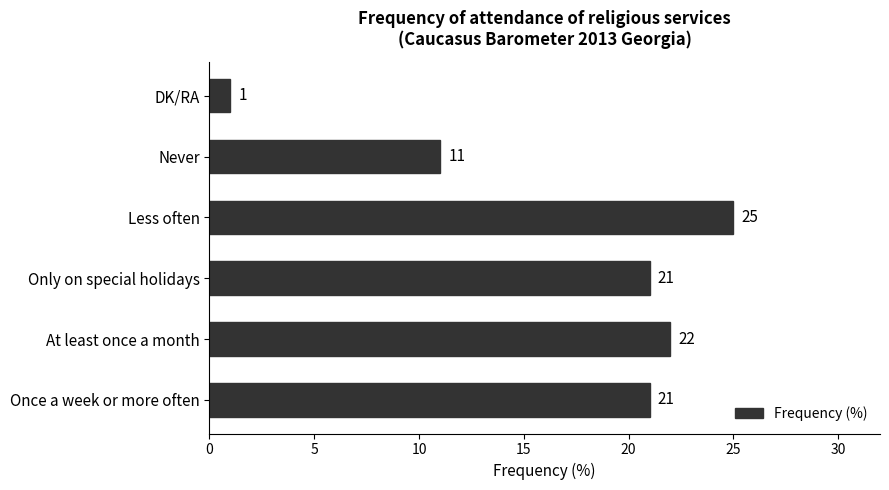

Is it true that the value at Less often is 14?

False